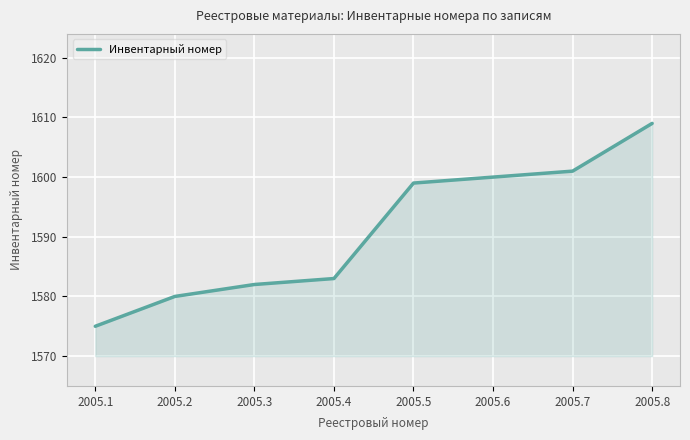

At which category does the chart reach its minimum across all series?

2005.1